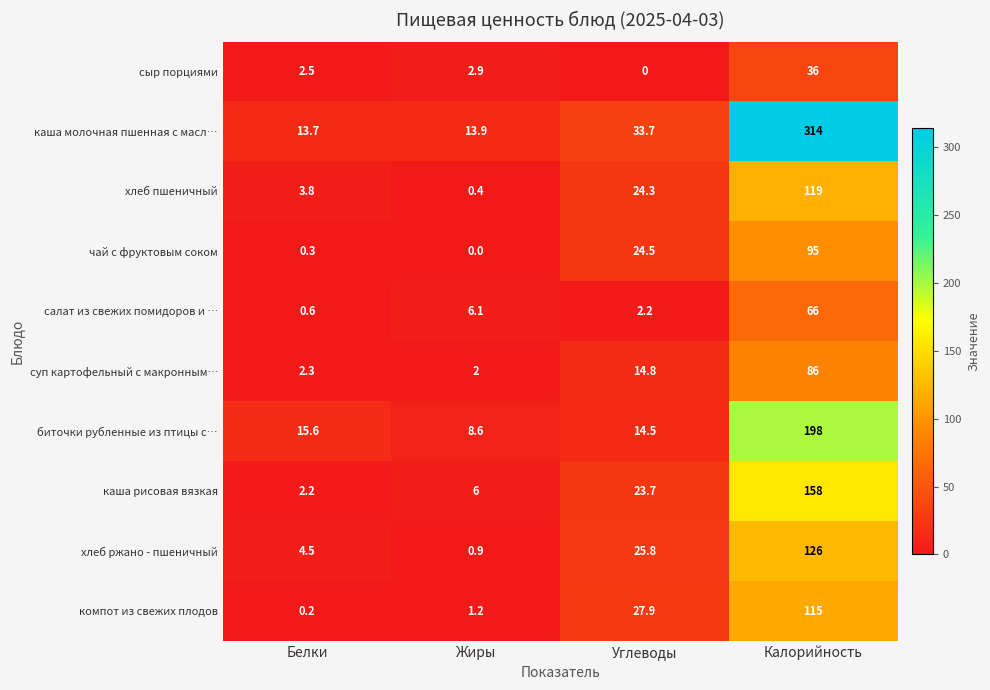

Is it true that чай с фруктовым соком equals 51.1 at Жиры?

False